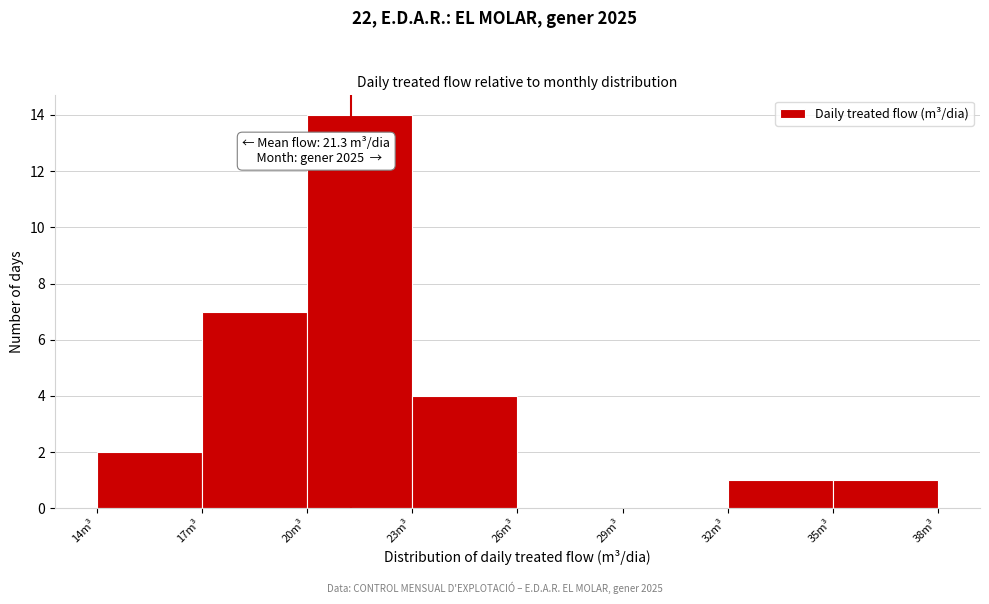

Which range on the x-axis has the tallest bar?

20 to 23